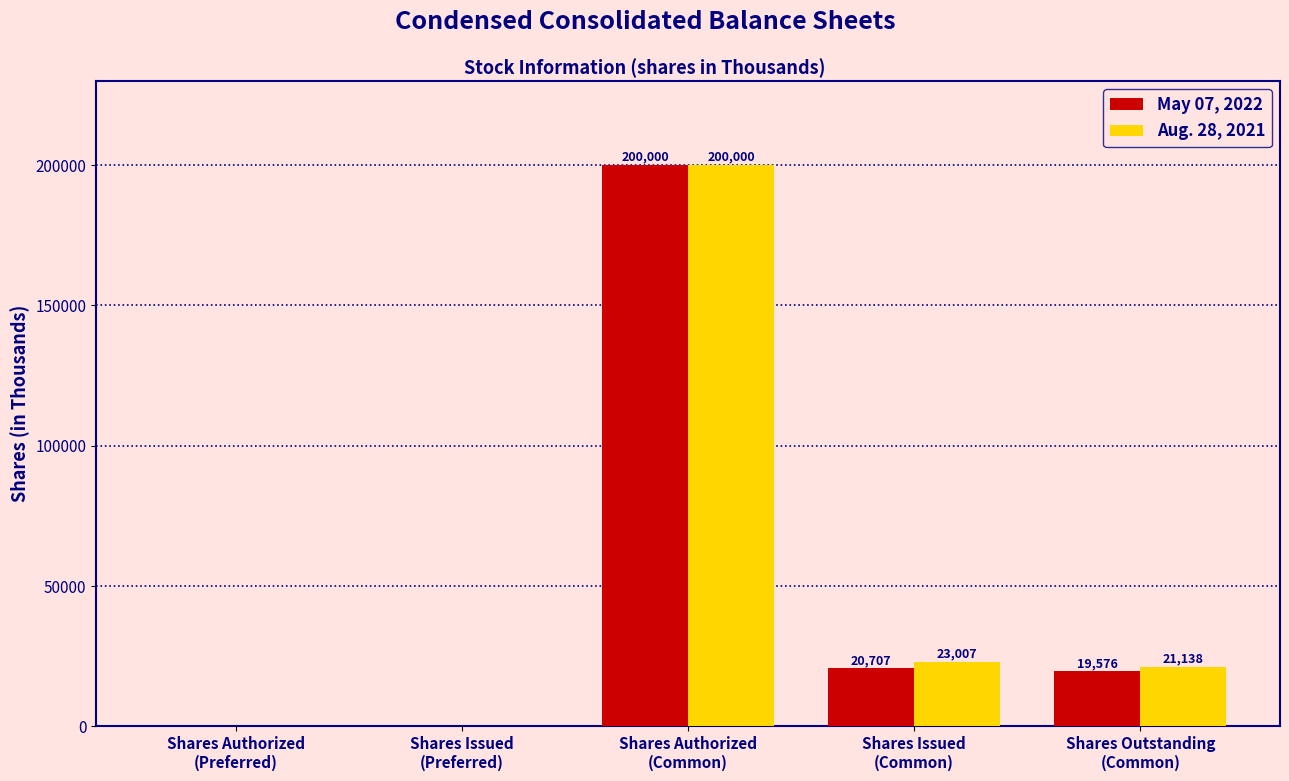

At which category is the sum across all series the highest?

Shares Authorized
(Common)